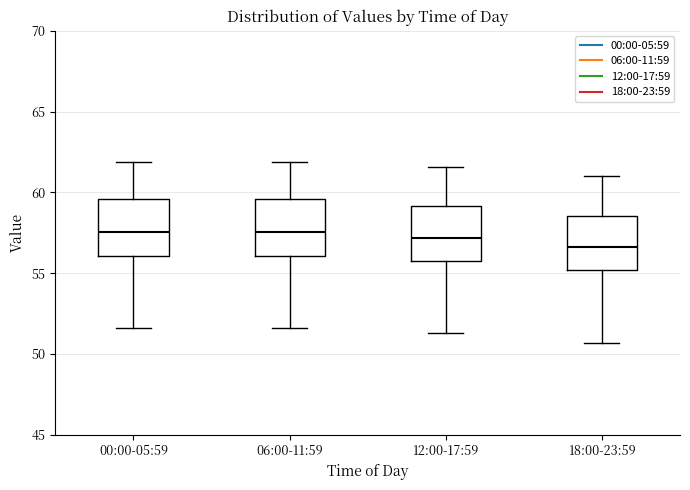

Where is the lower edge of the box for 12:00-17:59 on the y-axis? The values are not printed on the chart, so give them approximately, as read against the axis.

56.0